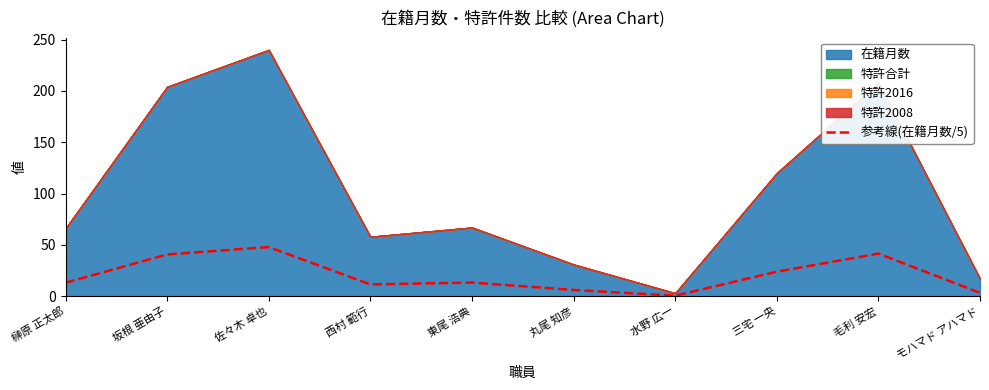

True or false: the data shows 48.0 at 佐々木 卓也.

True